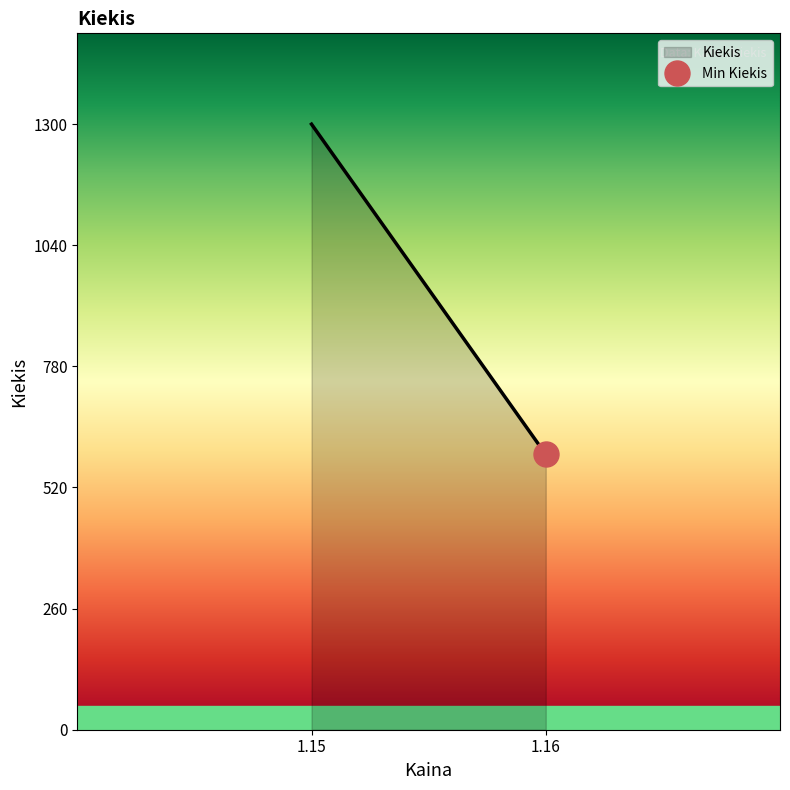

Rank the categories by value from lowest to highest.

1.16, 1.15